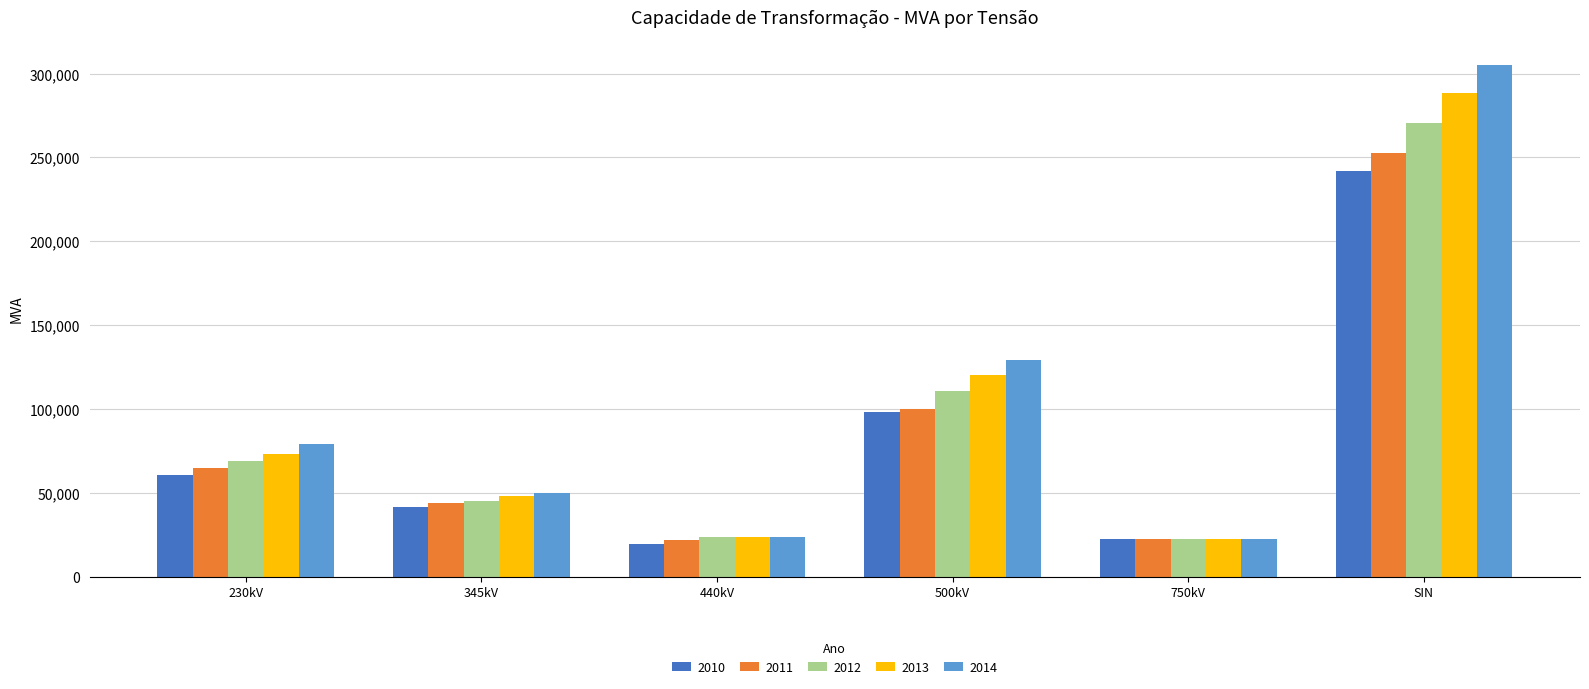

At SIN, list the series in order from largest to smallest.

2014, 2013, 2012, 2011, 2010